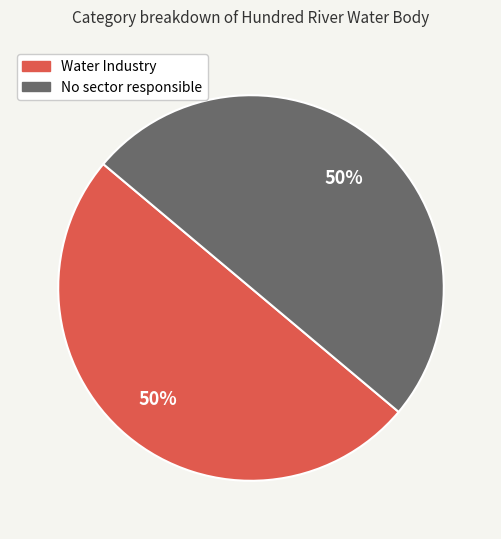

To the nearest percent, what percentage of the pie is Water Industry?

50%